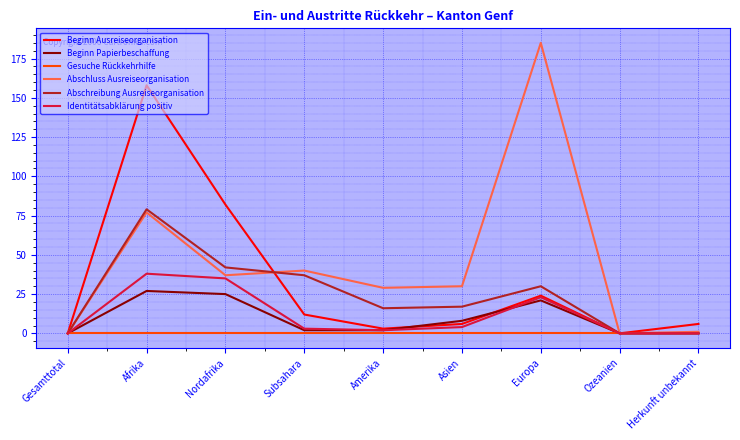

What is the maximum value shown in the chart?

185